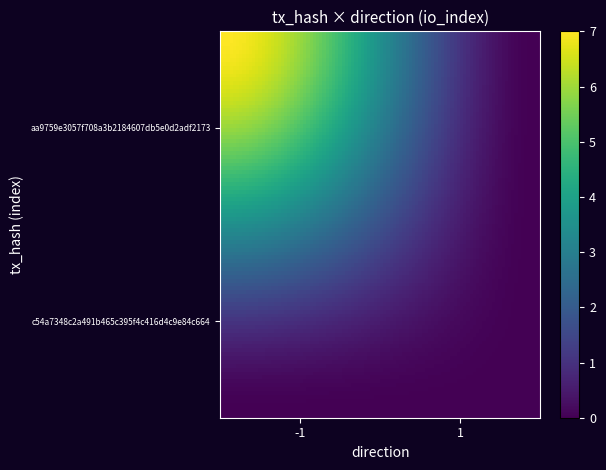

Which series has the largest total across all categories?

aa9759e3057f708a3b2184607db5e0d2adf2173